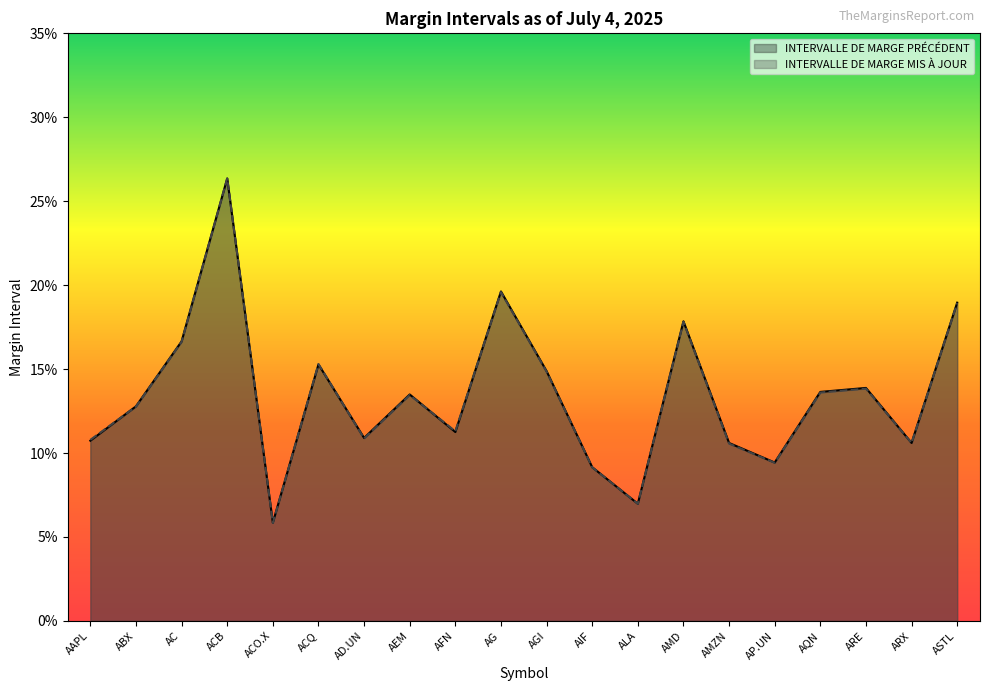

The value of INTERVALLE DE MARGE PRÉCÉDENT at ALA is 0.1. True or false?

False